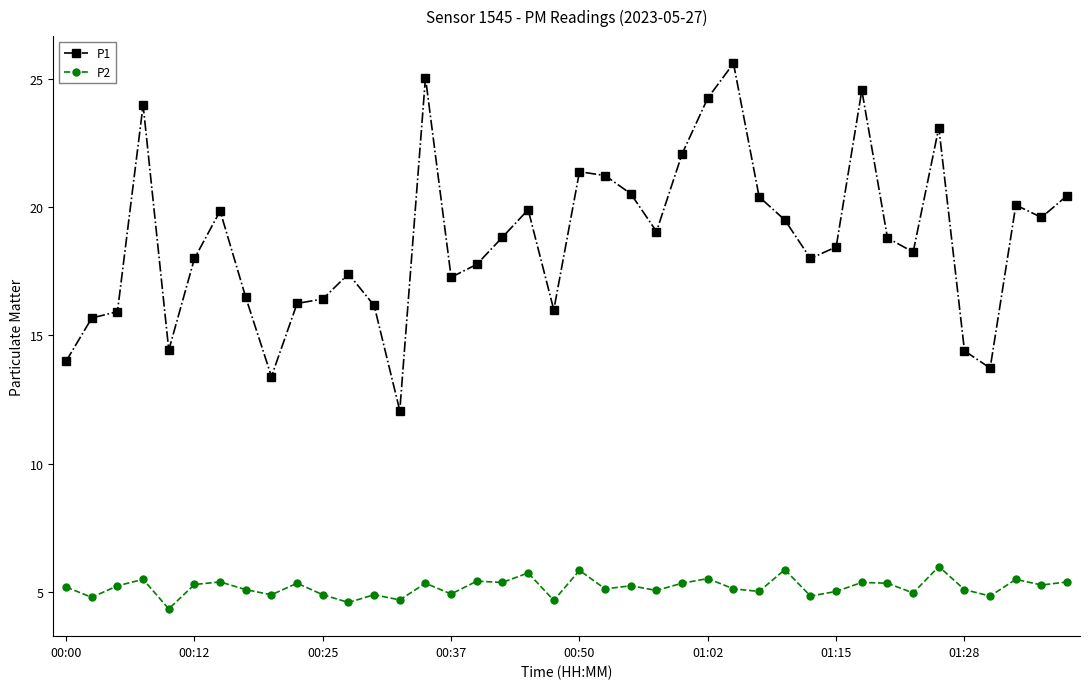

Which series has the largest range (max minus min)?

P1